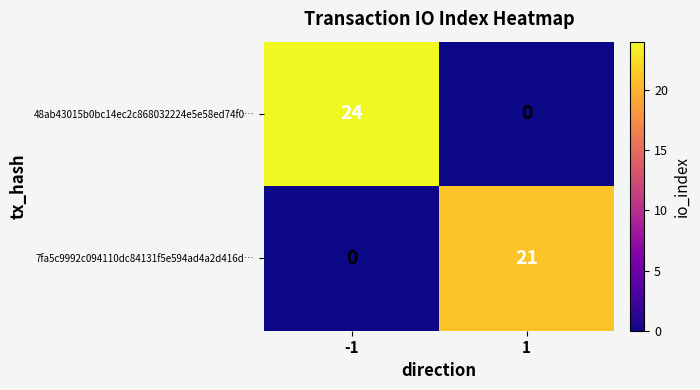

Is it true that 48ab43015b0bc14ec2c868032224e5e58ed74f0… equals 24 at -1?

True